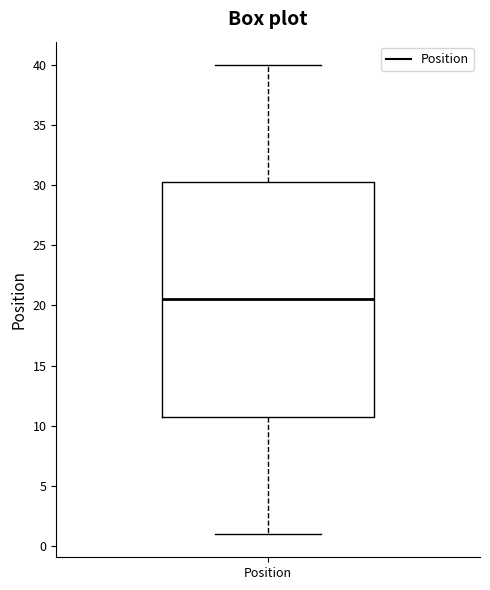

Read this box plot against the y-axis: the position of the median line, the range covered by the box, and the ends of both whiskers. The values are not printed on the chart, so give them approximately, as read against the axis.

median 20.5, box 11.0 to 30.5, whiskers 1.0 to 40.0